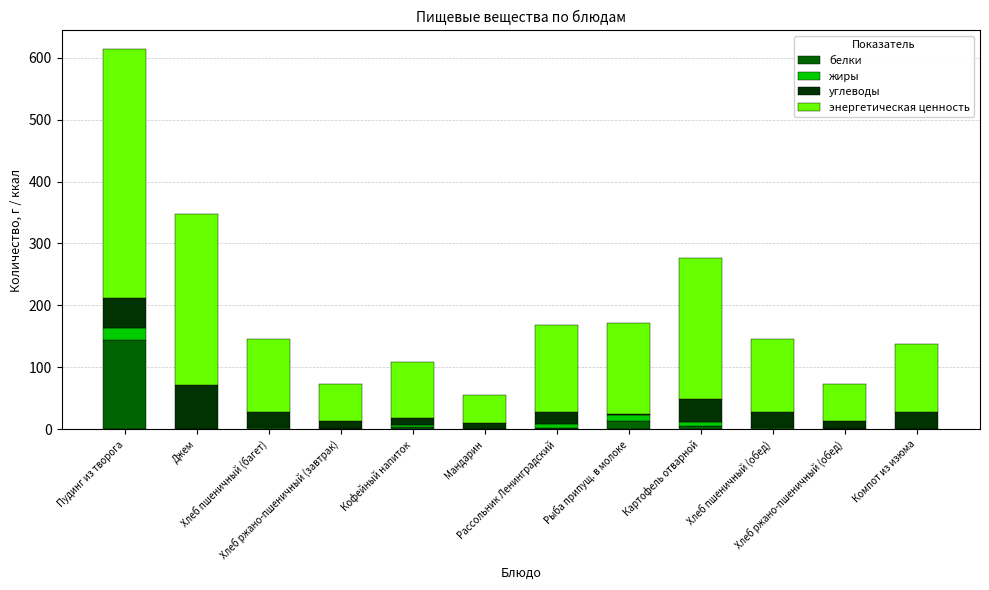

List the series in order of their peak value, lowest first.

жиры, углеводы, белки, энергетическая ценность